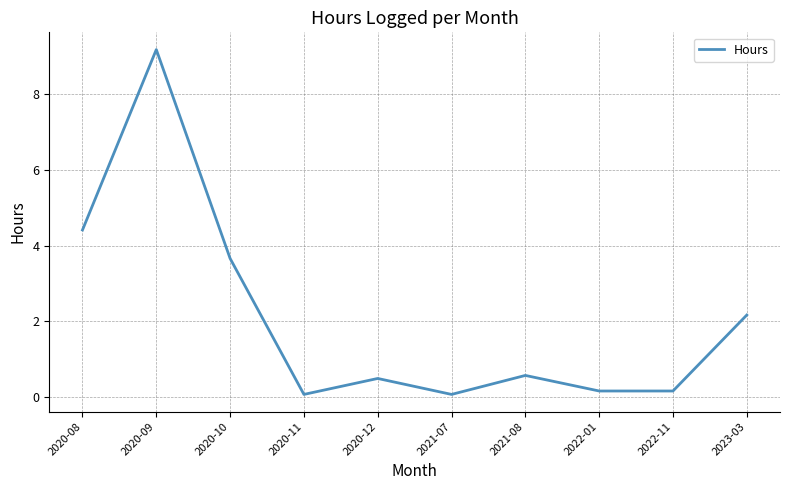

What is the change in value from 2021-08 to 2022-11?

-0.4